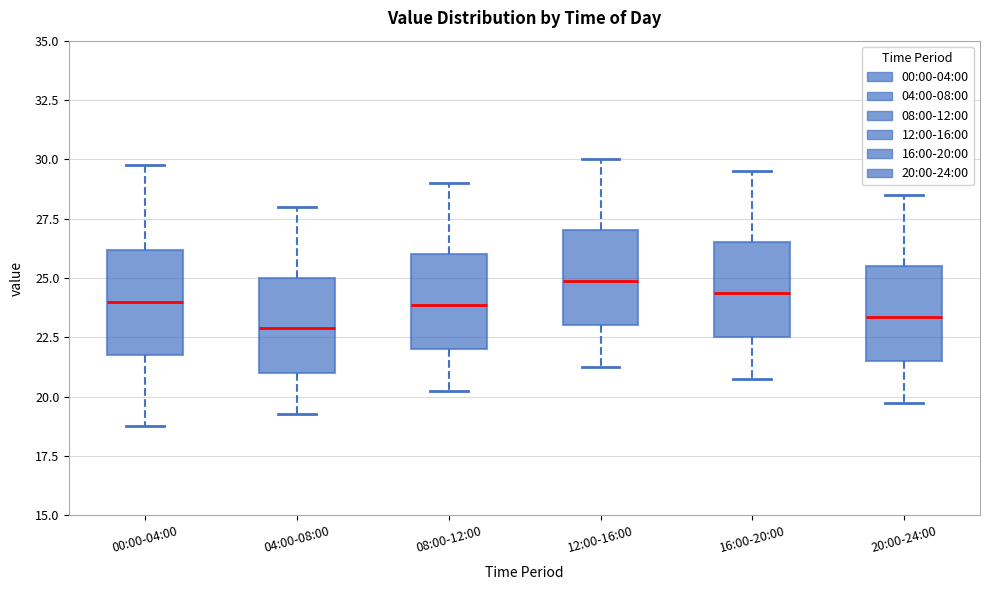

Which box has the lowest median line?

04:00-08:00